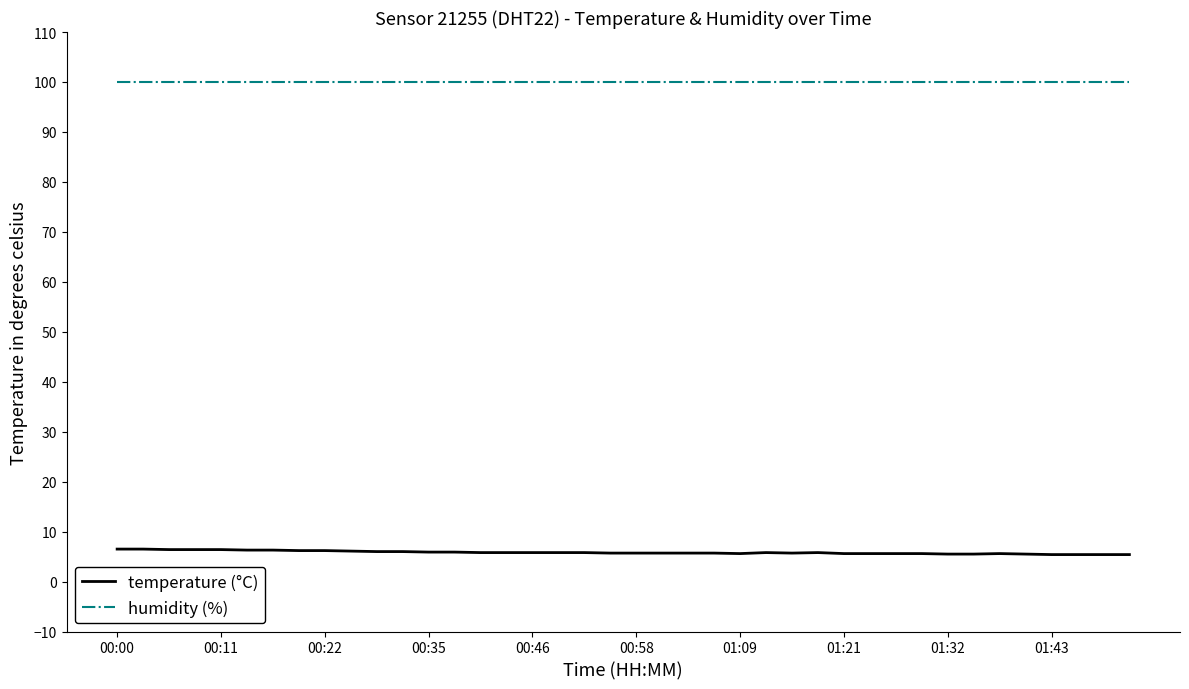

What is the greatest value displayed?

99.9